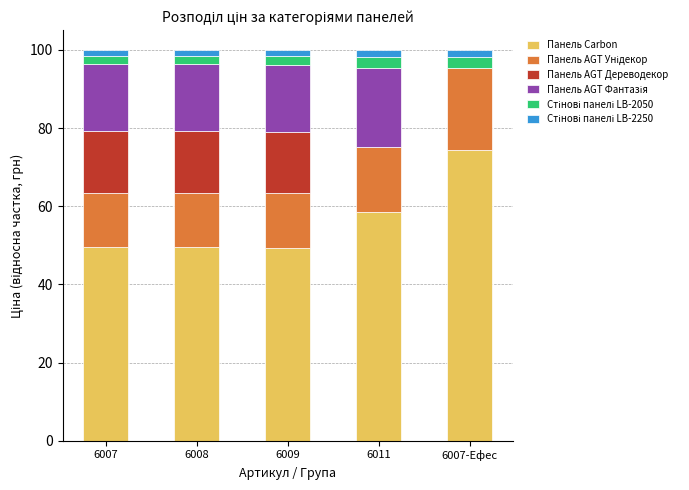

Reading left to right, transcribe the values for Панель Carbon.

6007=49.4	6008=49.4	6009=49.4	6011=58.5	6007-Ефес=74.3